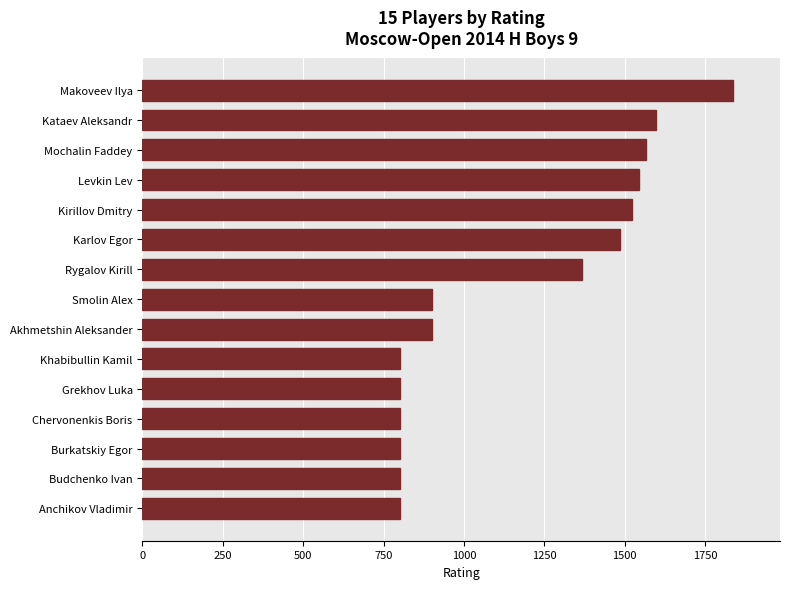

What is the ratio of the value at Levkin Lev to the value at Anchikov Vladimir?

1.9